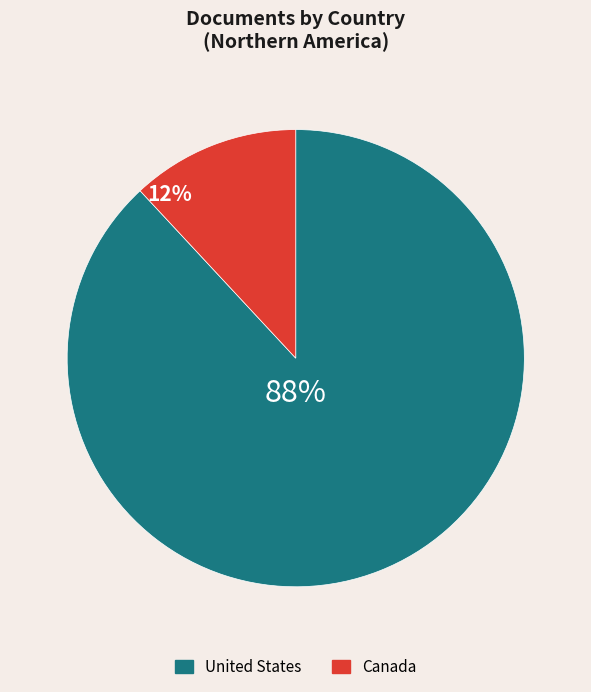

Combined, do United States and Canada account for over 50%?

Yes